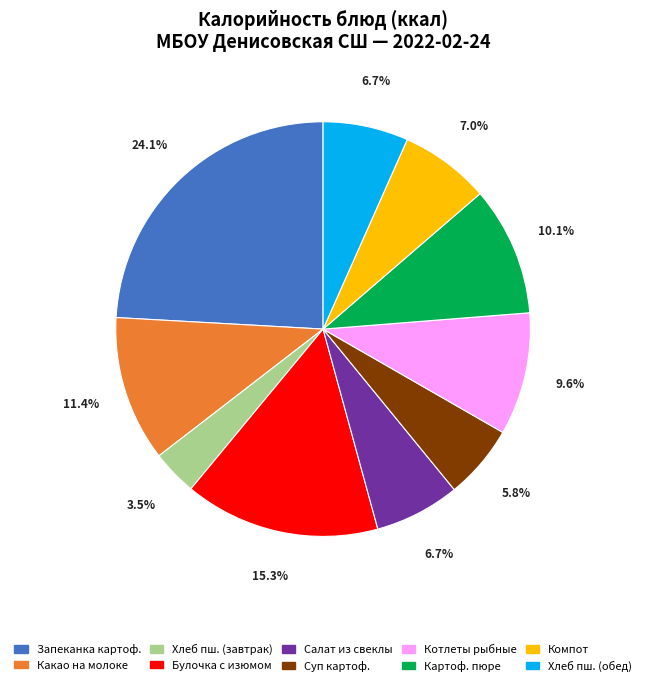

Approximately how many times larger is the value at Салат из свеклы compared to Запеканка картоф.?

0.3